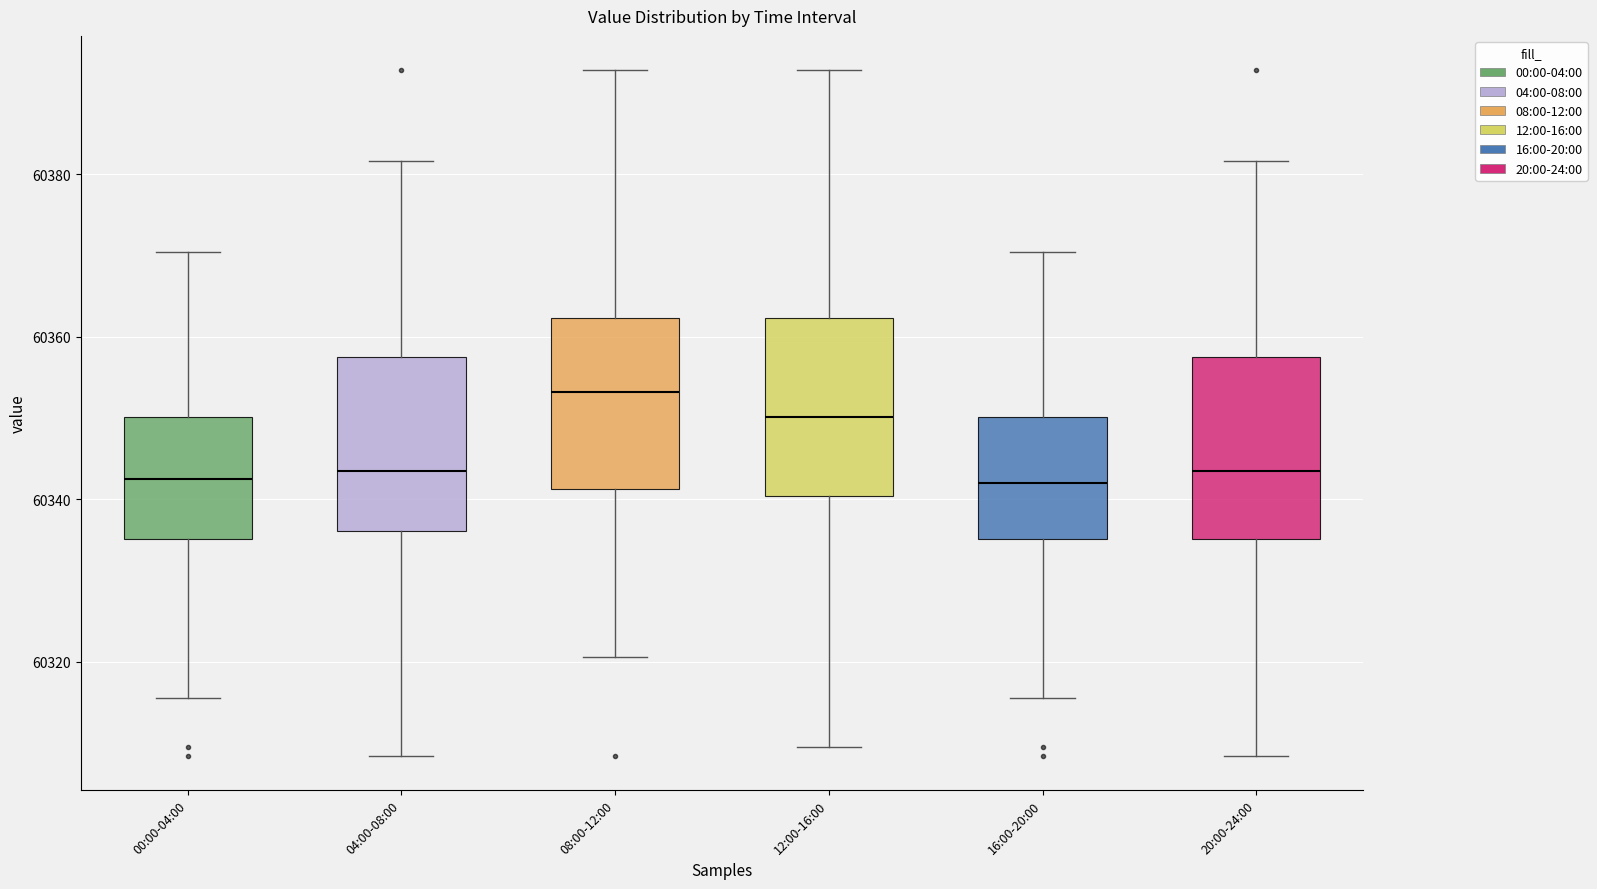

Reading left to right, transcribe this box plot: for each box, give where its median line is, the range the box spans, and where its two whiskers end, as read against the y-axis. The values are not printed on the chart, so give them approximately, as read against the axis.

00:00-04:00: median 60342, box 60336 to 60350, whiskers 60316 to 60370
04:00-08:00: median 60344, box 60336 to 60358, whiskers 60308 to 60382
08:00-12:00: median 60354, box 60342 to 60362, whiskers 60320 to 60392
12:00-16:00: median 60350, box 60340 to 60362, whiskers 60310 to 60392
16:00-20:00: median 60342, box 60336 to 60350, whiskers 60316 to 60370
20:00-24:00: median 60344, box 60336 to 60358, whiskers 60308 to 60382